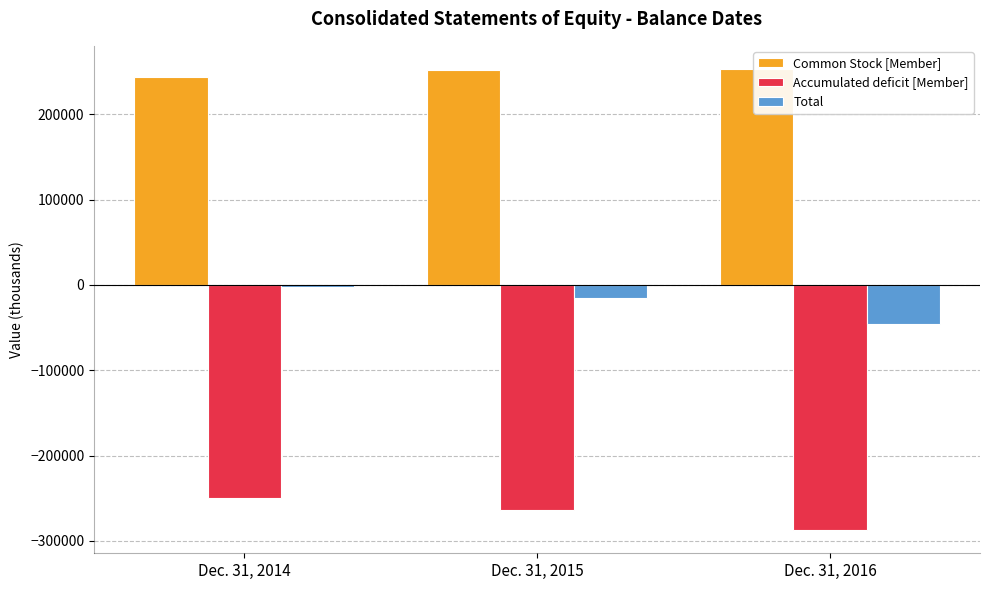

Does the chart contain any negative values?

Yes